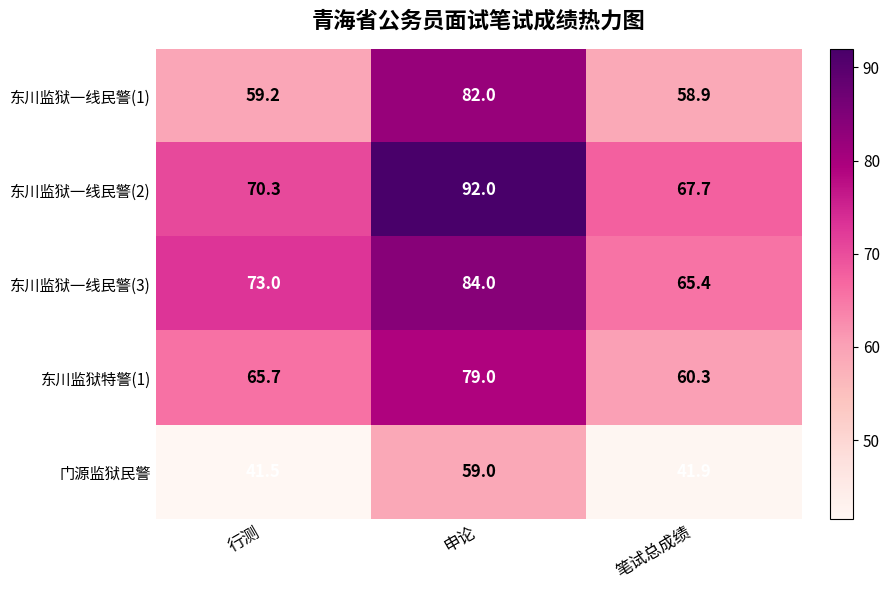

At which label is 东川监狱特警(1) closest to 69?

行测